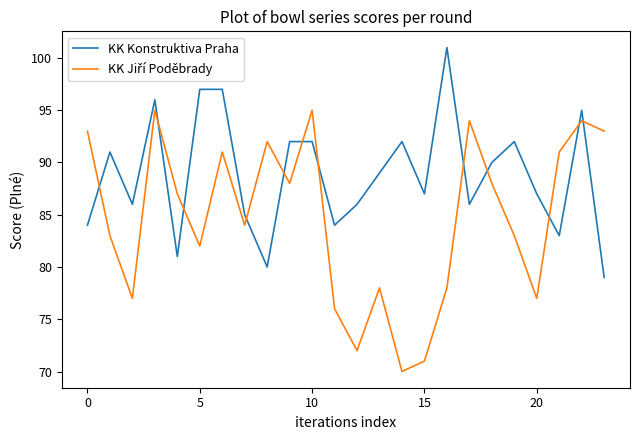

Which series has the largest total across all categories?

KK Konstruktiva Praha